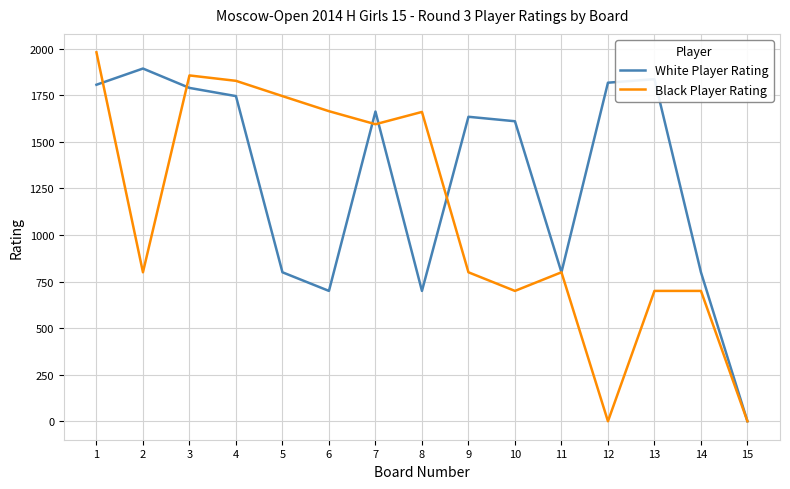

Is the value of White Player Rating at 11 greater than the value of Black Player Rating at 8?

No